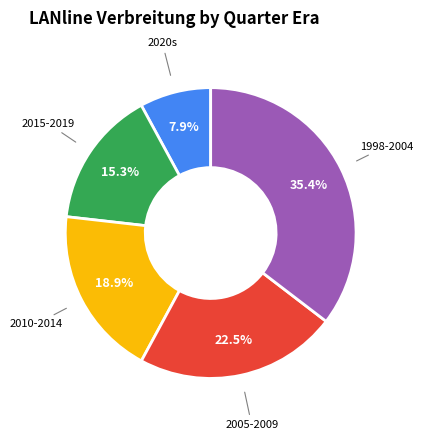

Is there any slice that represents more than half of the pie?

No